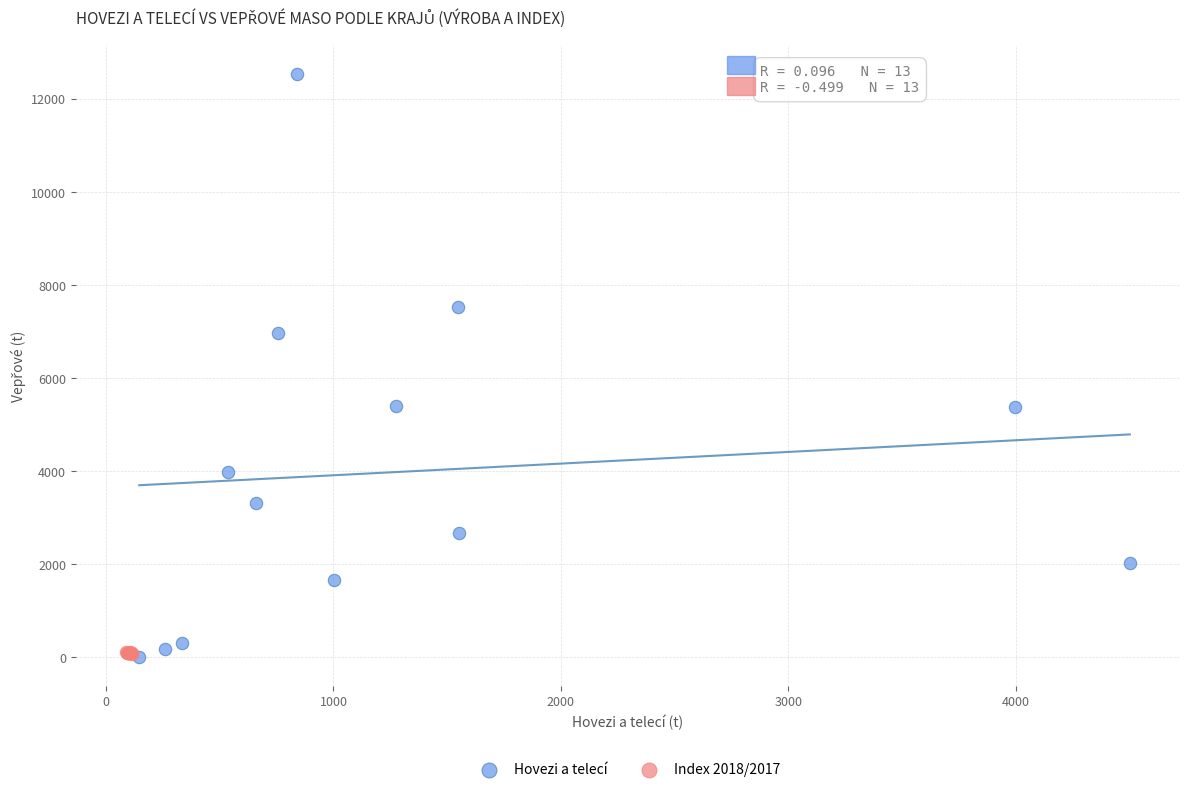

Which series contains the highest Y value?

Hovezi a telecí